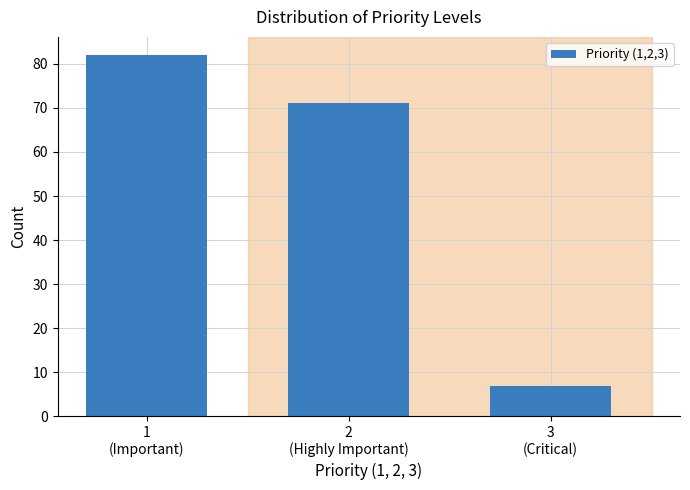

Reading left to right, transcribe all the data shown in this chart.

82	71	7